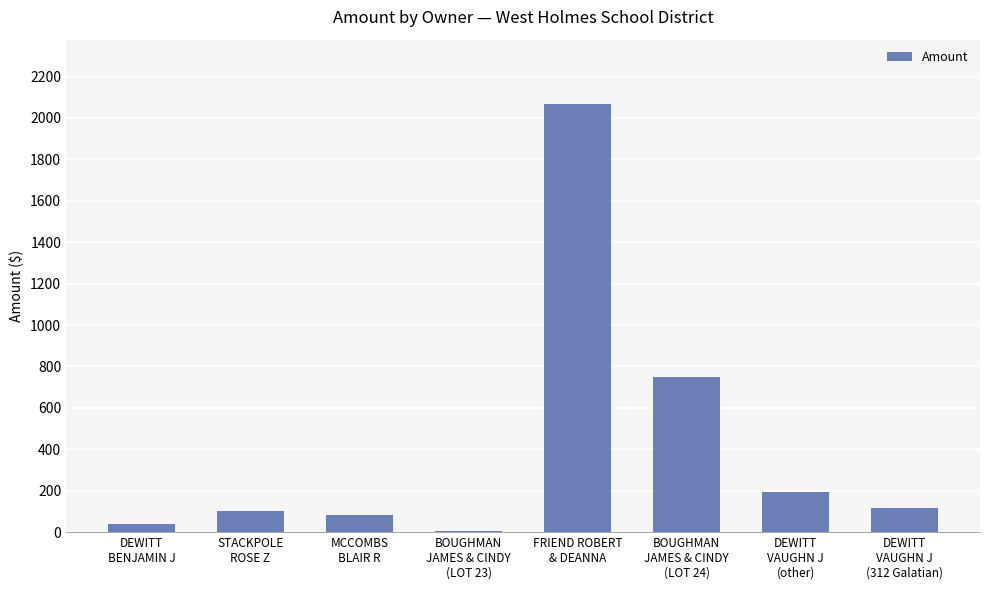

Is it true that the value at DEWITT
VAUGHN J
(other) is 323.1?

False